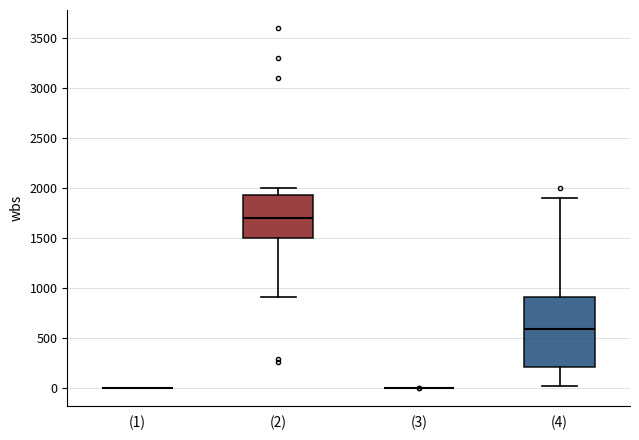

Where is the lower edge of the box for (4) on the y-axis? The values are not printed on the chart, so give them approximately, as read against the axis.

200